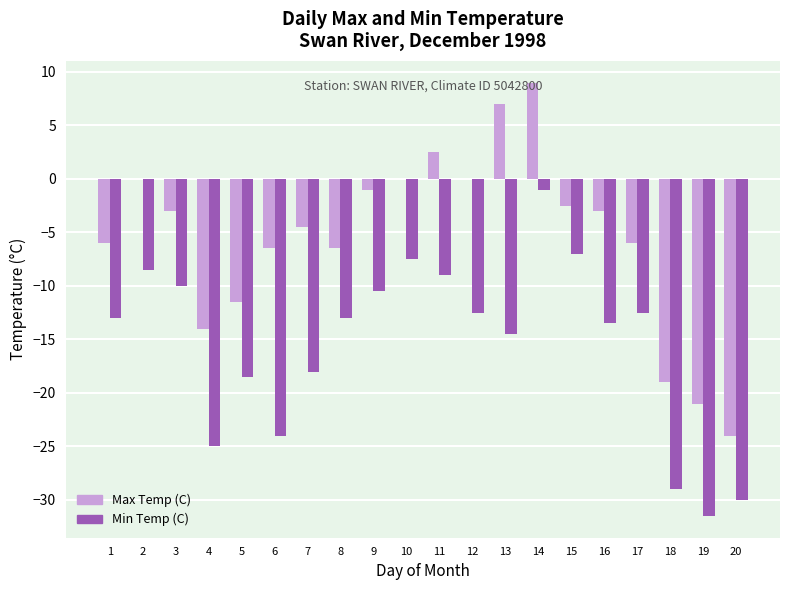

How many series are shown in this chart?

2